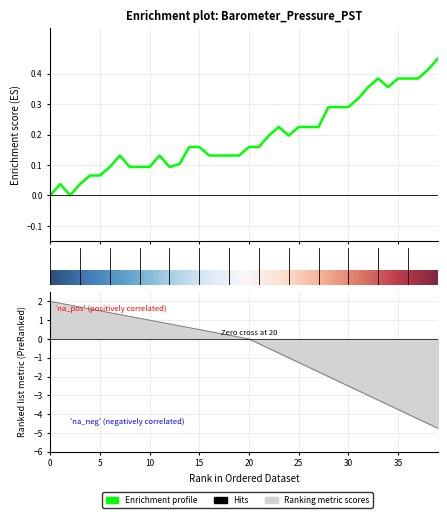

What is the sum of the values at 36 and 32?

0.7